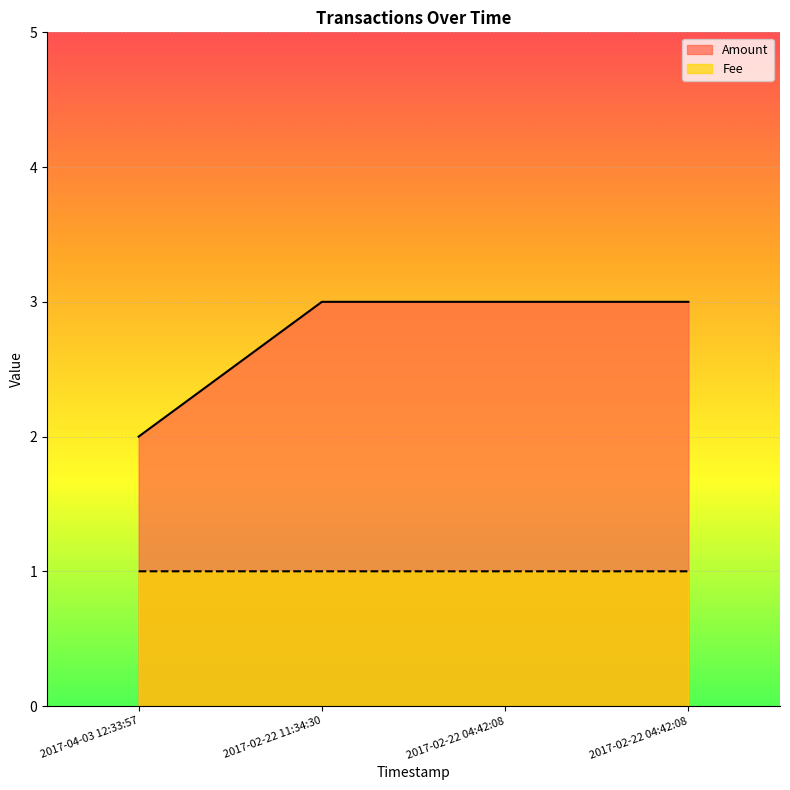

What is the value of the Amount point at the 1st from the left?

2.0